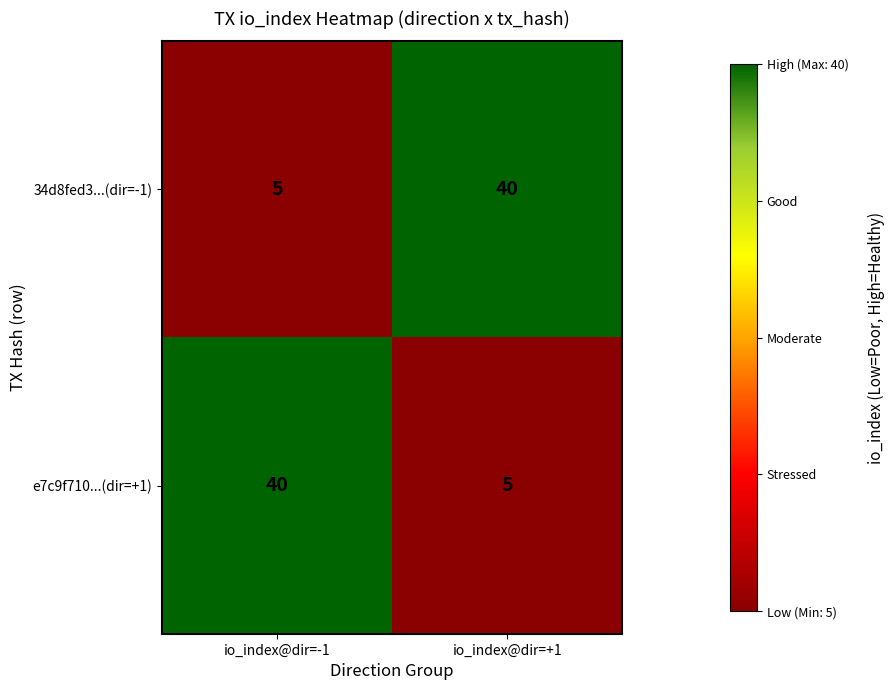

True or false: e7c9f710...(dir=+1) has a value of 40 at io_index@dir=-1.

True